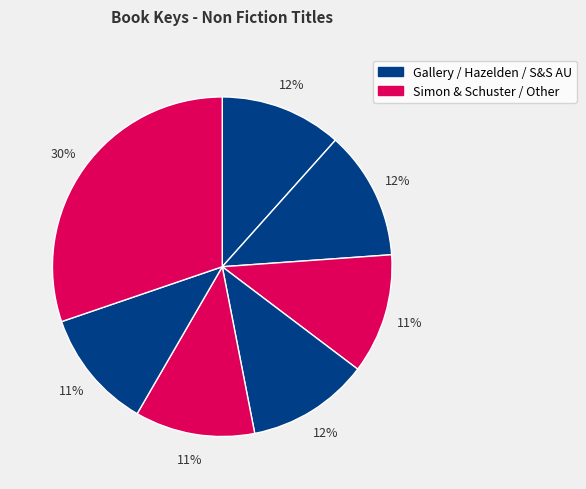

How many segments does this pie chart have?

7